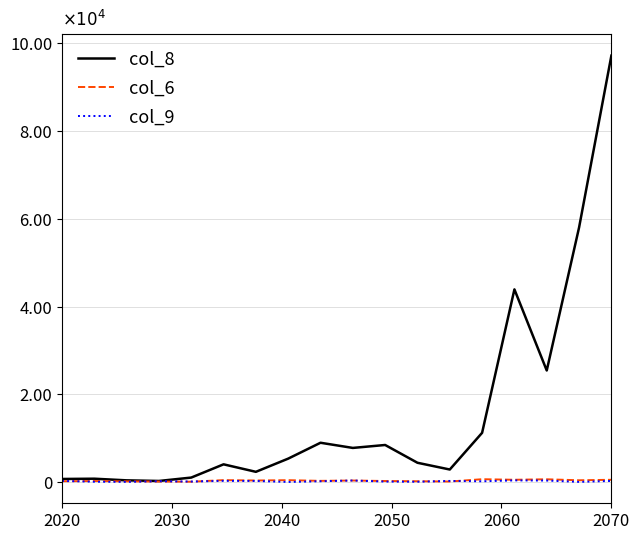

What is the average value of the col_8 series?

15743.6